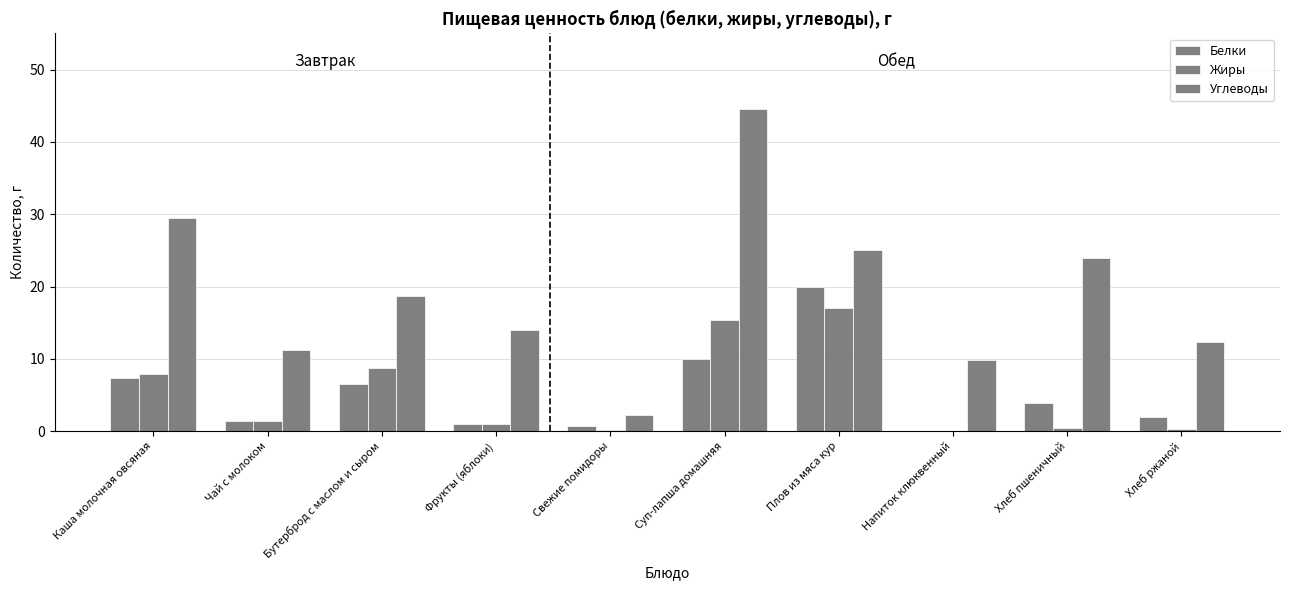

True or false: Белки has a value of 2.0 at Хлеб ржаной.

True